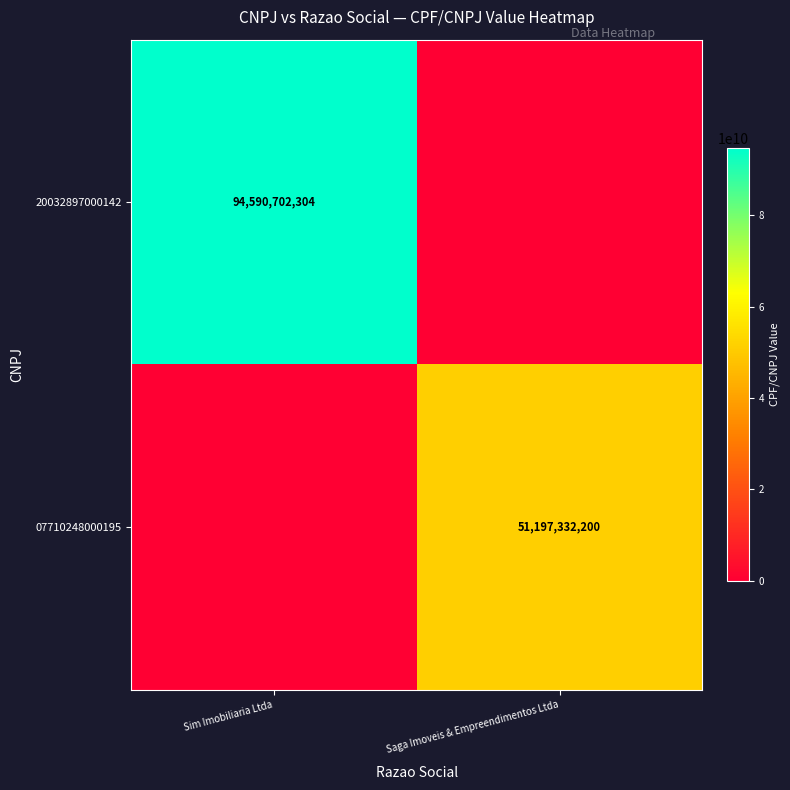

The 07710248000195 series shows 51197332200 at Saga Imoveis & Empreendimentos Ltda. True or false?

True